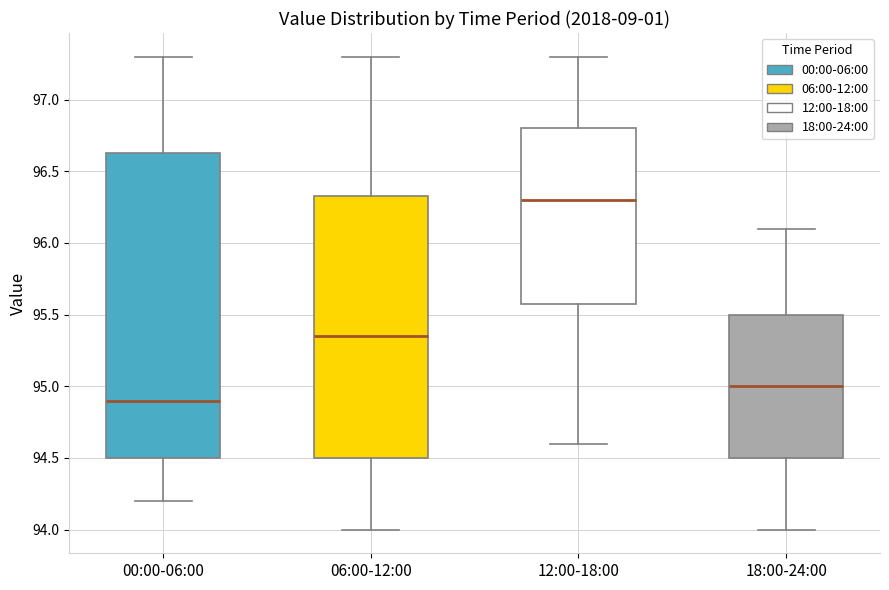

Reading left to right, transcribe this box plot: for each box, give where its median line is, the range the box spans, and where its two whiskers end, as read against the y-axis. The values are not printed on the chart, so give them approximately, as read against the axis.

00:00-06:00: median 94.90, box 94.50 to 96.65, whiskers 94.20 to 97.30
06:00-12:00: median 95.35, box 94.50 to 96.35, whiskers 94.00 to 97.30
12:00-18:00: median 96.30, box 95.60 to 96.80, whiskers 94.60 to 97.30
18:00-24:00: median 95.00, box 94.50 to 95.50, whiskers 94.00 to 96.10